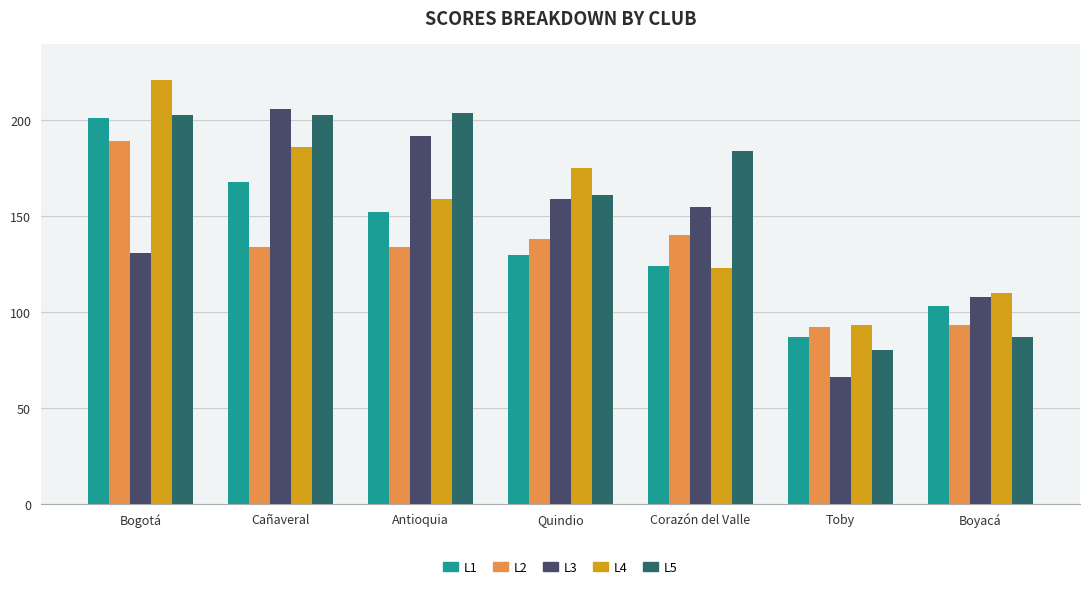

Between Cañaveral and Antioquia, which series saw the biggest shift?

L4